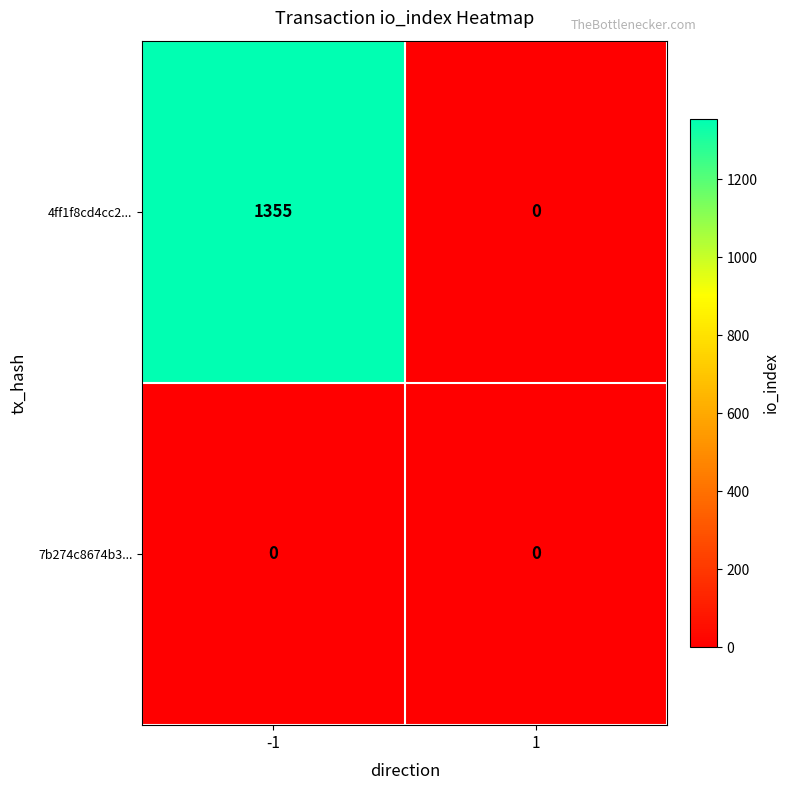

Reading left to right, extract all data points from this chart.

4ff1f8cd4cc2...: -1=1355	1=0
7b274c8674b3...: -1=0	1=0